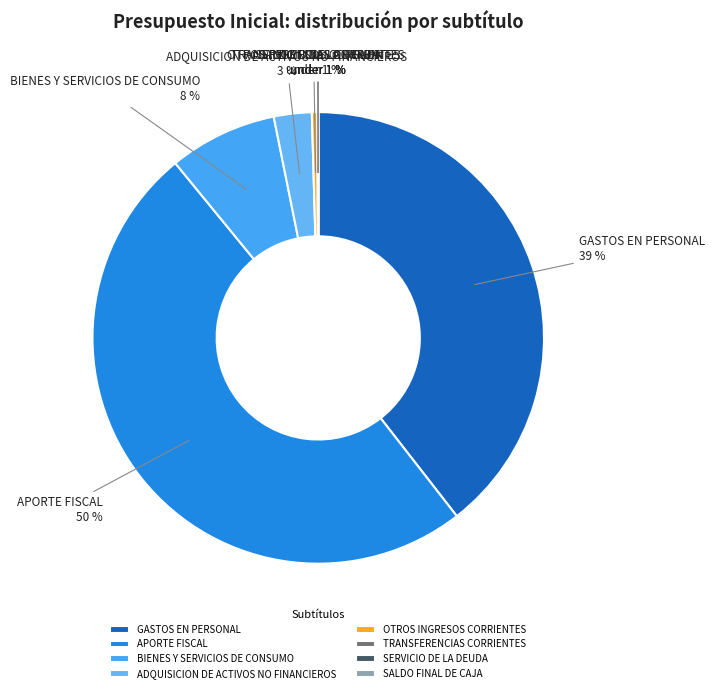

How many segments does this pie chart have?

8